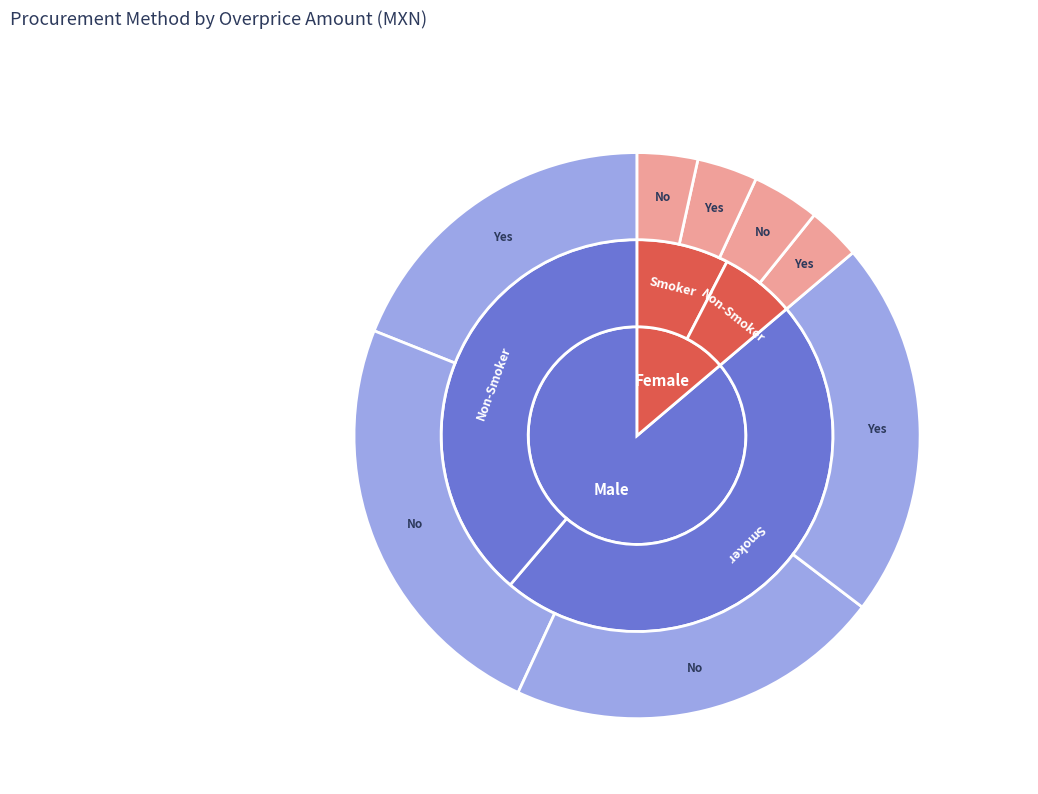

Does Adjudicación Directa represent more than half of the total?

No